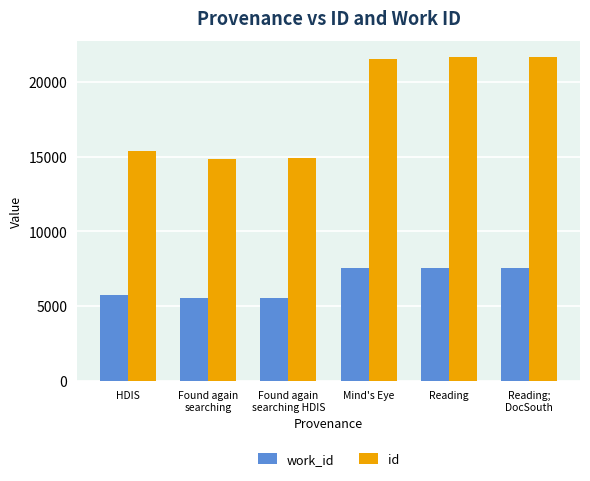

Are the bars horizontal?

No